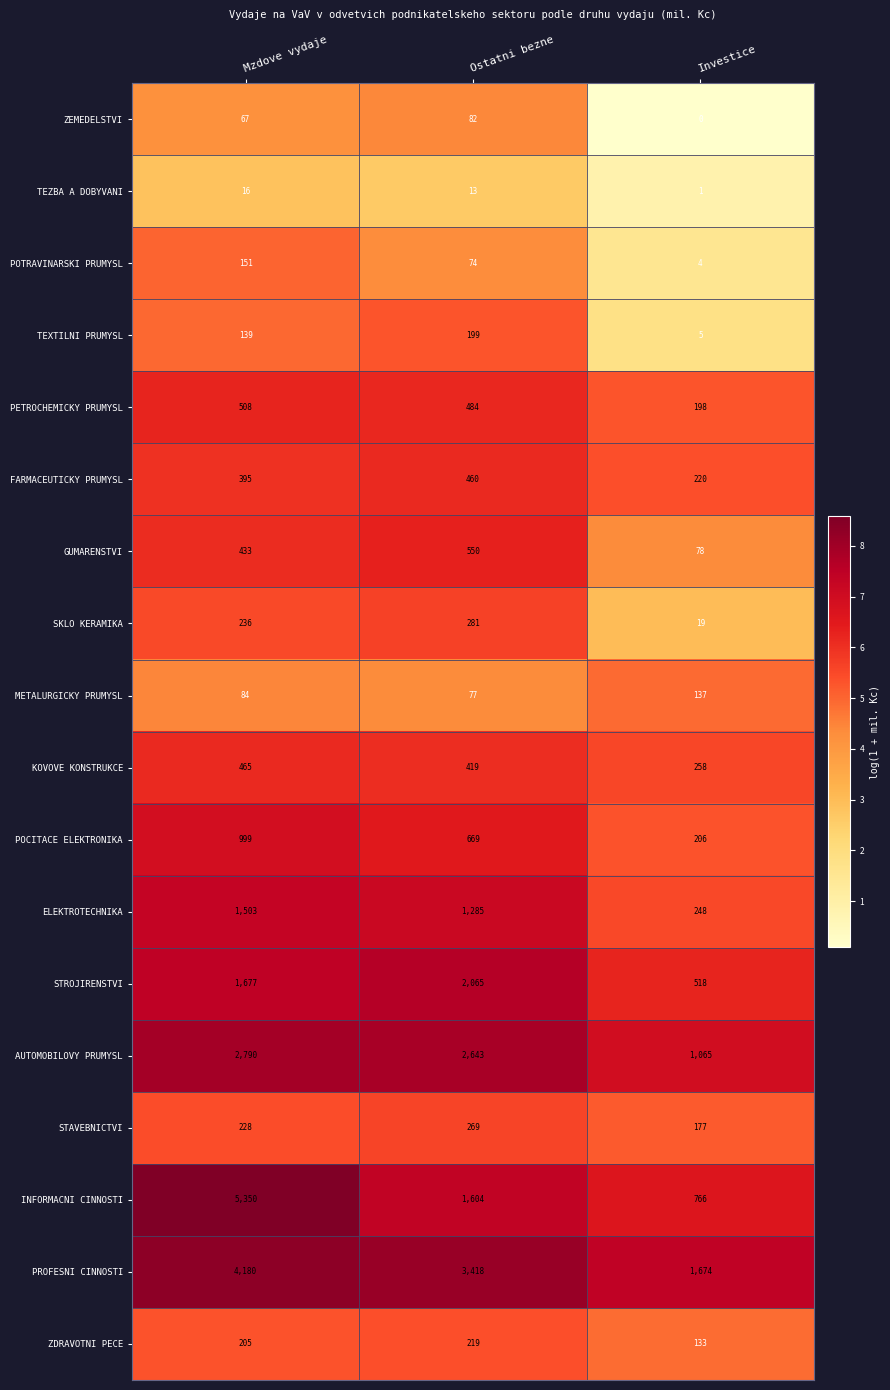

What is the total value across all series at Investice?

5707